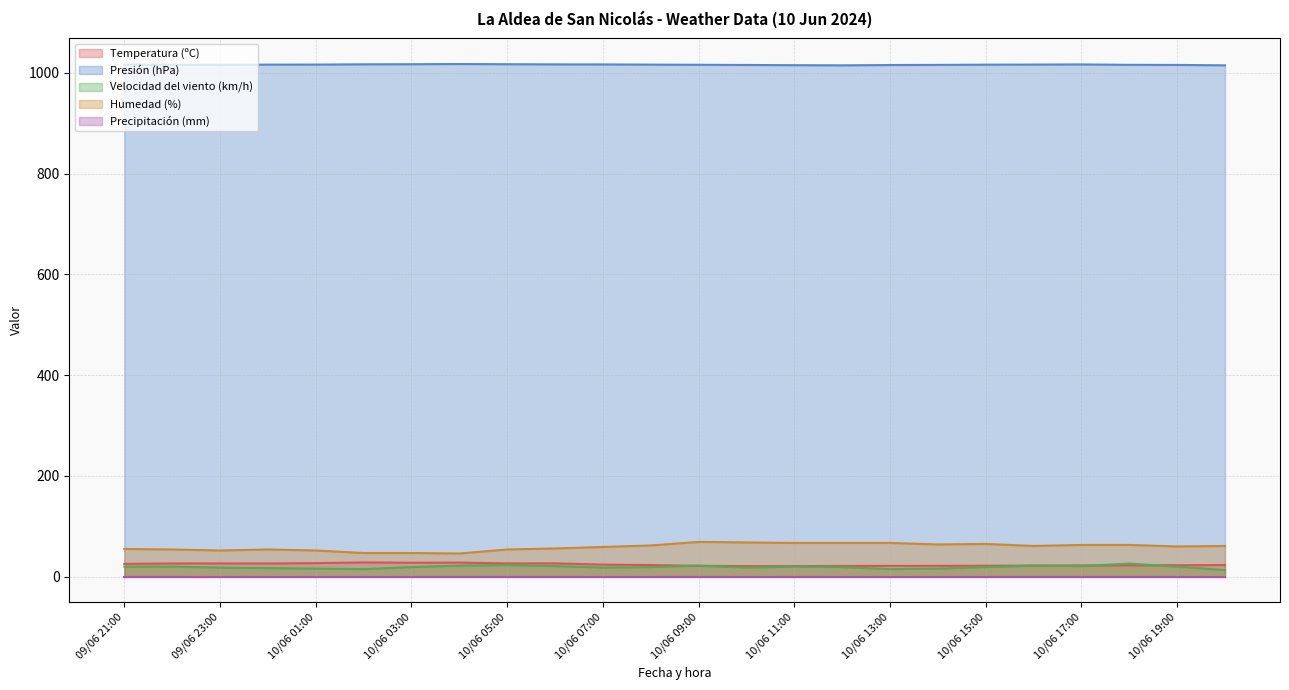

How many series are shown in this chart?

5